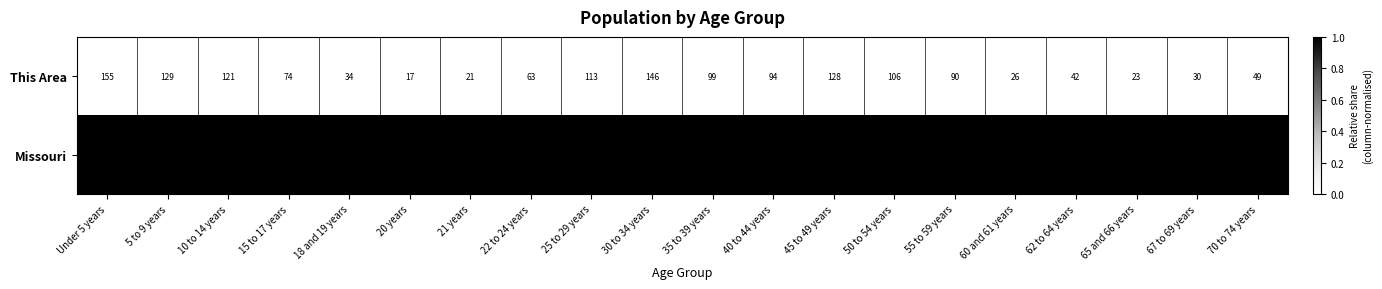

Rank the series at 21 years from highest to lowest value.

Missouri, This Area